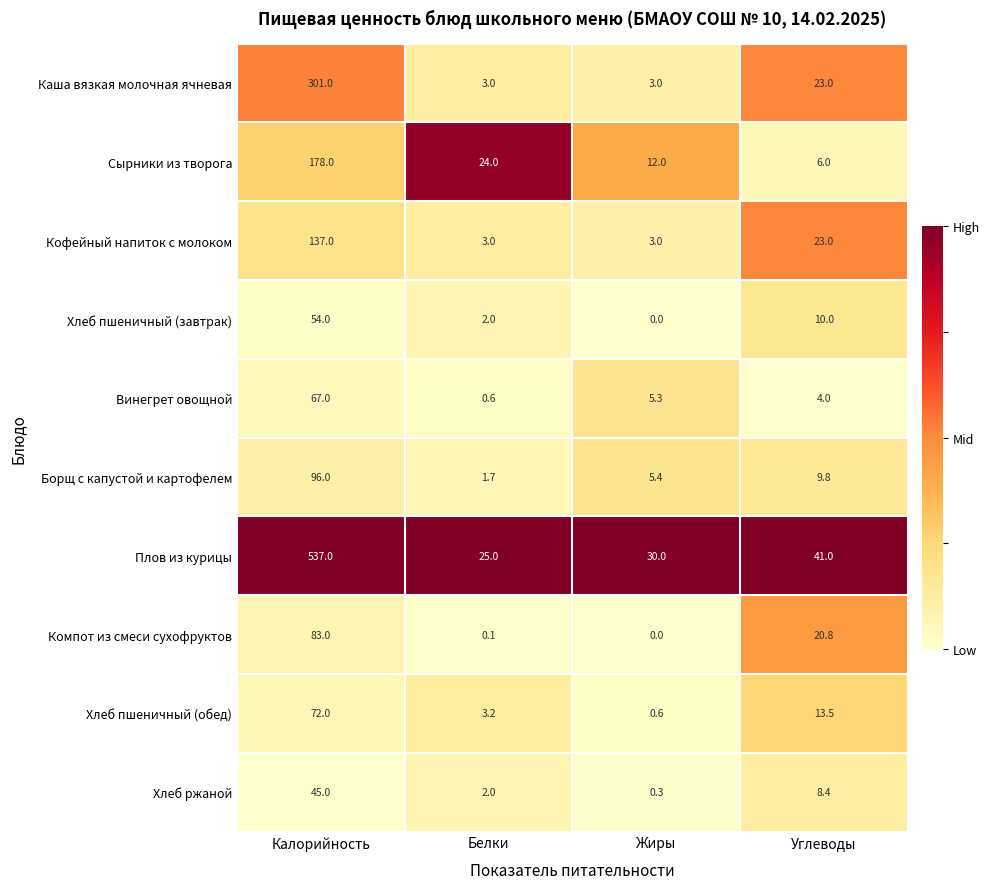

Where does the Сырники из творога series first go above 24?

Калорийность